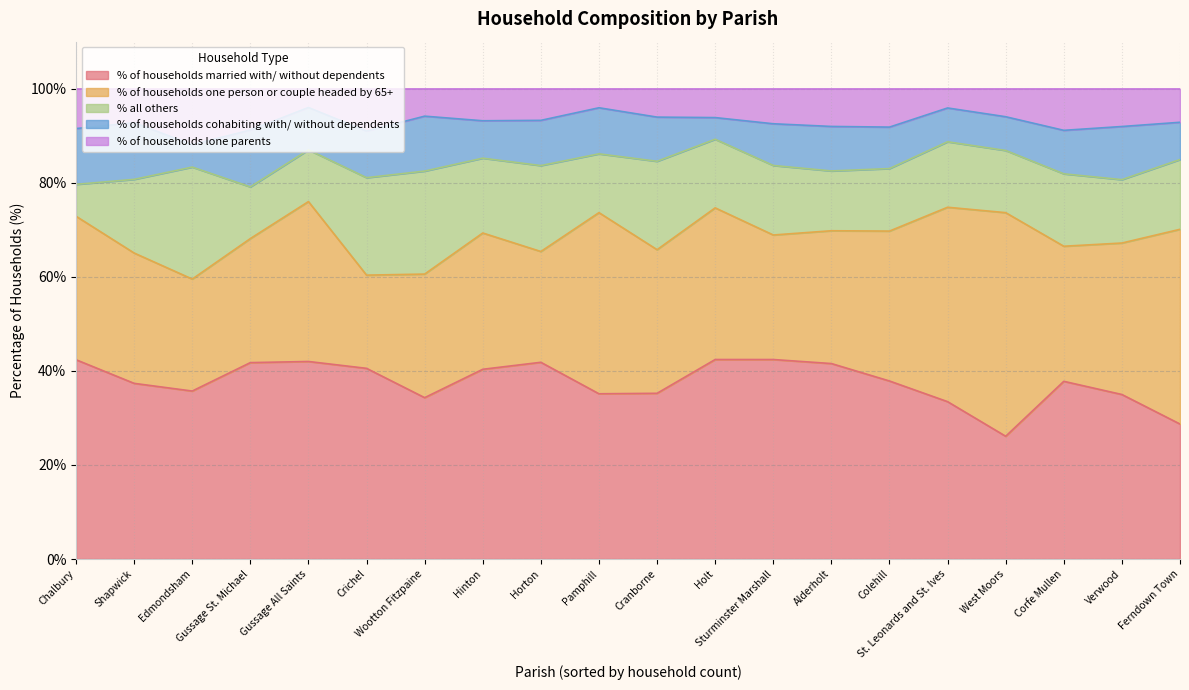

How many interior local peaks does the % of households cohabiting with/ without dependents series have?

6